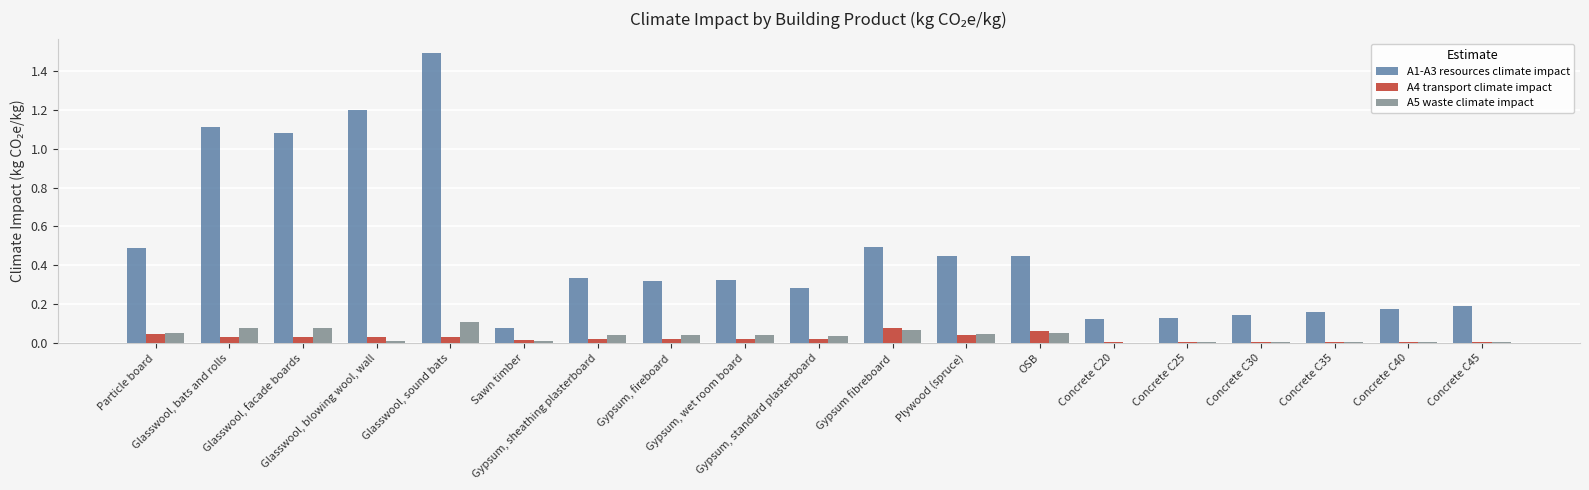

What are all the series names shown in the legend?

A1-A3 resources climate impact, A4 transport climate impact, A5 waste climate impact